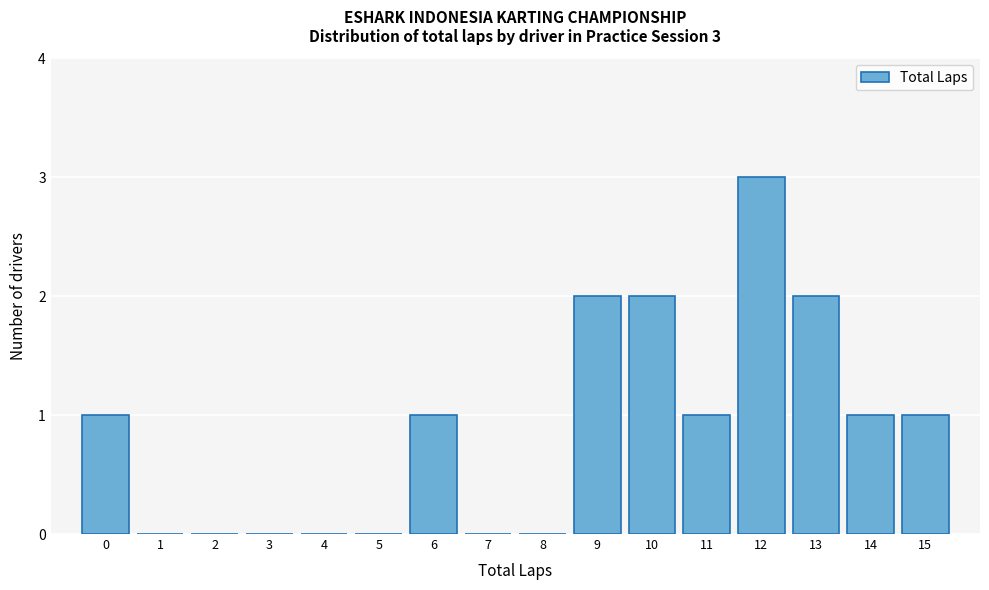

Reading right to left, transcribe all the data shown in this chart.

15=1	14=1	13=2	12=3	11=1	10=2	9=2	8=0	7=0	6=1	5=0	4=0	3=0	2=0	1=0	0=1